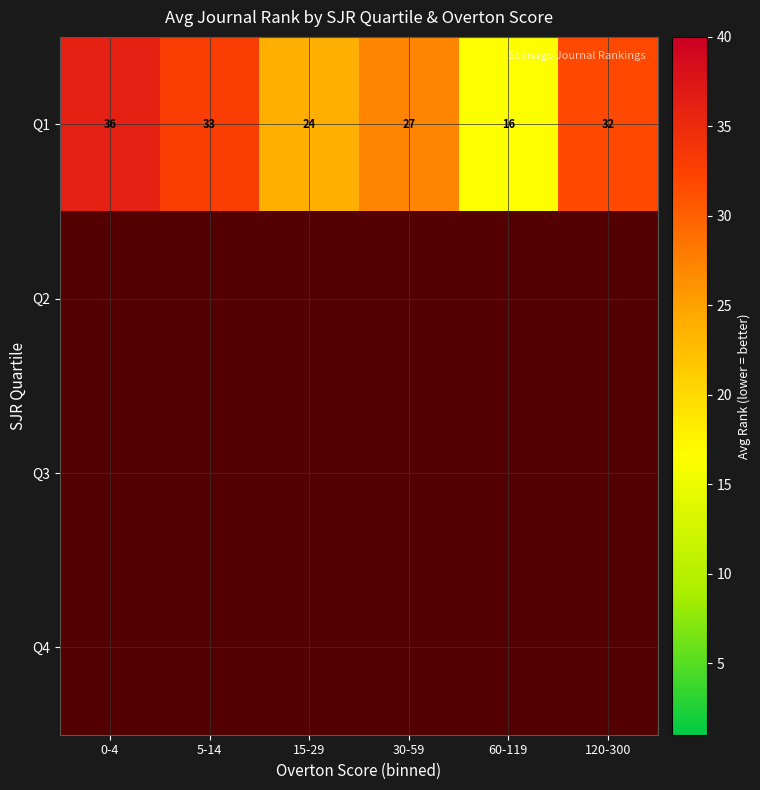

How many data points in Q1 are above 31?

3